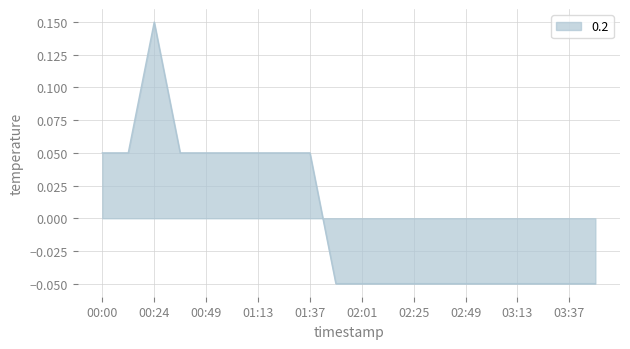

Reading right to left, extract all data points from this chart.

03:49=-0.1	03:37=-0.1	03:25=-0.1	03:13=-0.1	03:01=-0.1	02:49=-0.1	02:37=-0.1	02:25=-0.1	02:13=-0.1	02:01=-0.1	01:49=-0.1	01:37=0.0	01:25=0.0	01:13=0.0	01:01=0.0	00:49=0.0	00:37=0.0	00:24=0.1	00:12=0.0	00:00=0.0